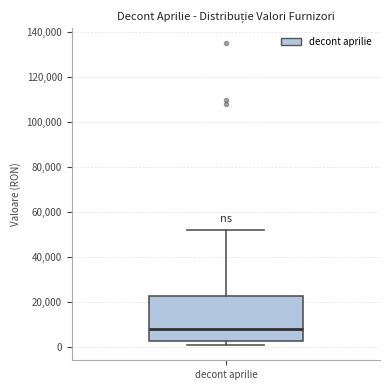

Where does the median line of the box for decont aprilie sit on the y-axis? The values are not printed on the chart, so give them approximately, as read against the axis.

8000